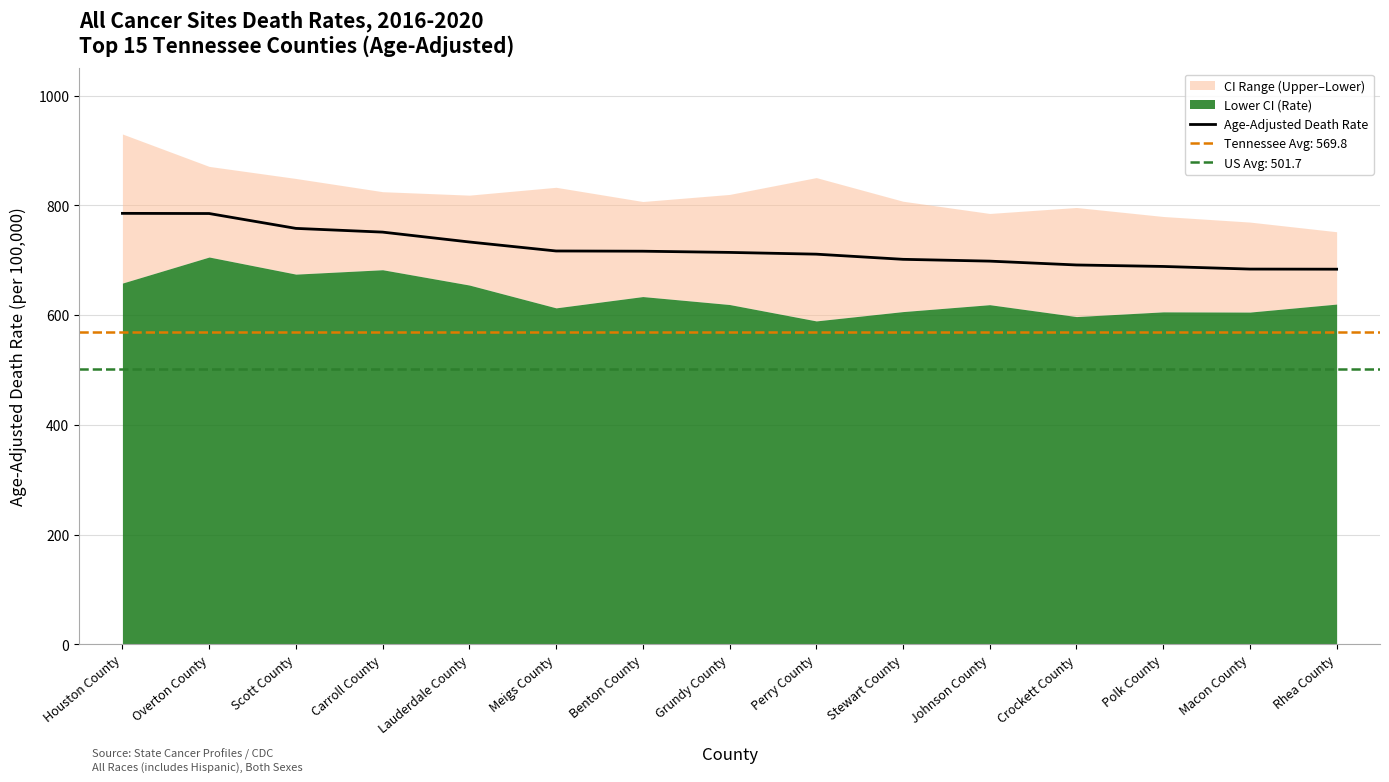

How many lines are shown in the chart?

1